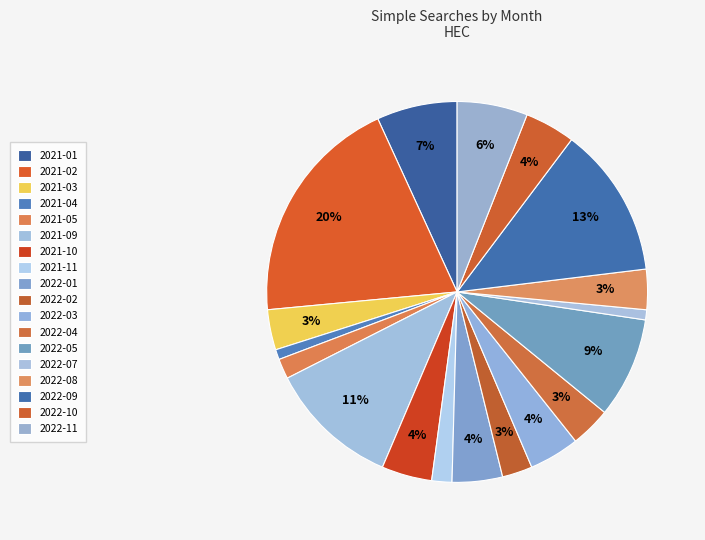

How many slices are in this pie chart?

18